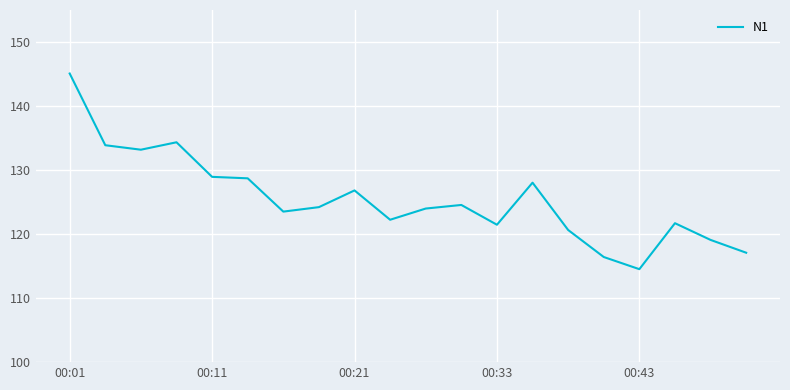

What is the greatest value displayed?

145.1